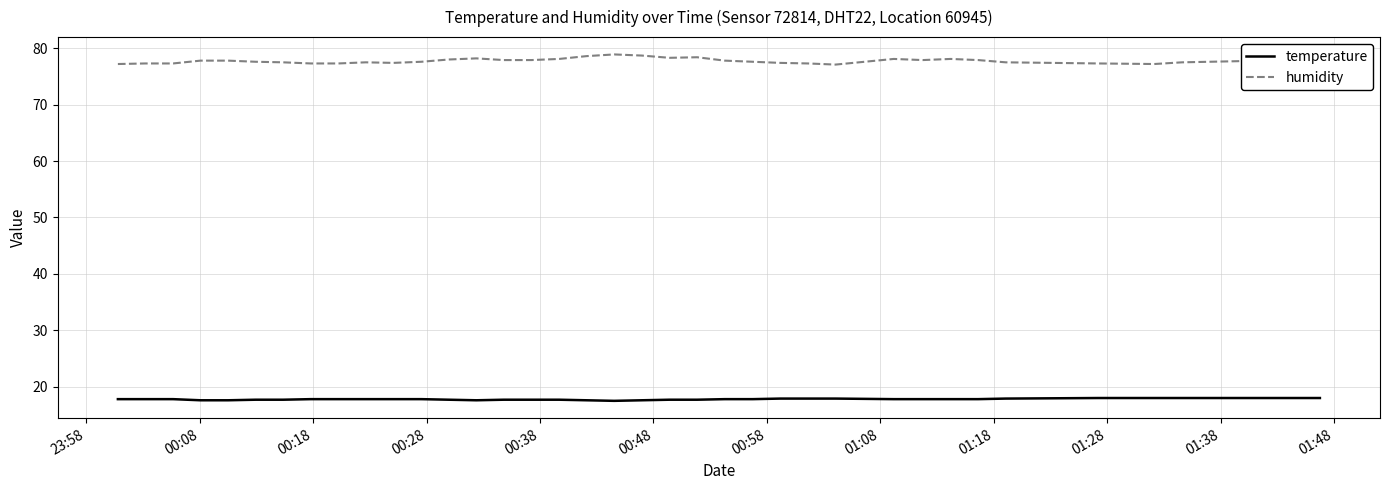

Rank the series by their maximum value, from lowest to highest.

temperature, humidity